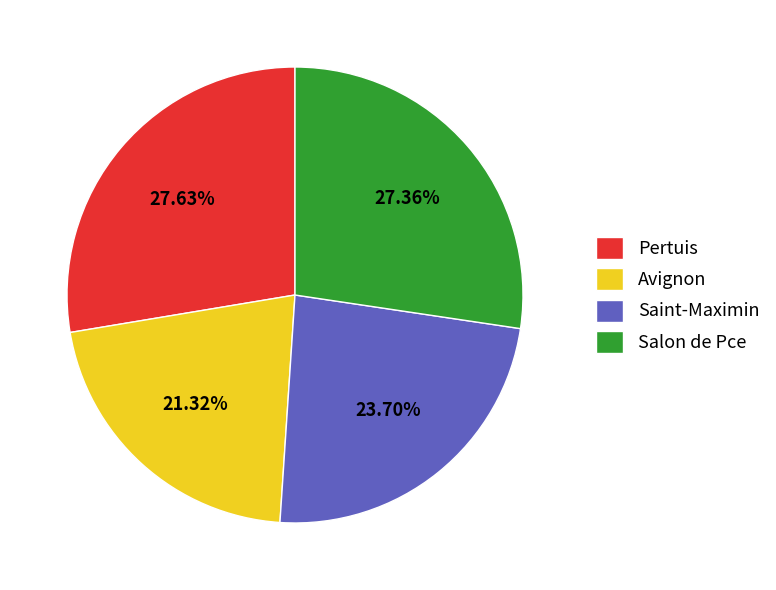

Is it true that Avignon is 34% of the pie?

False